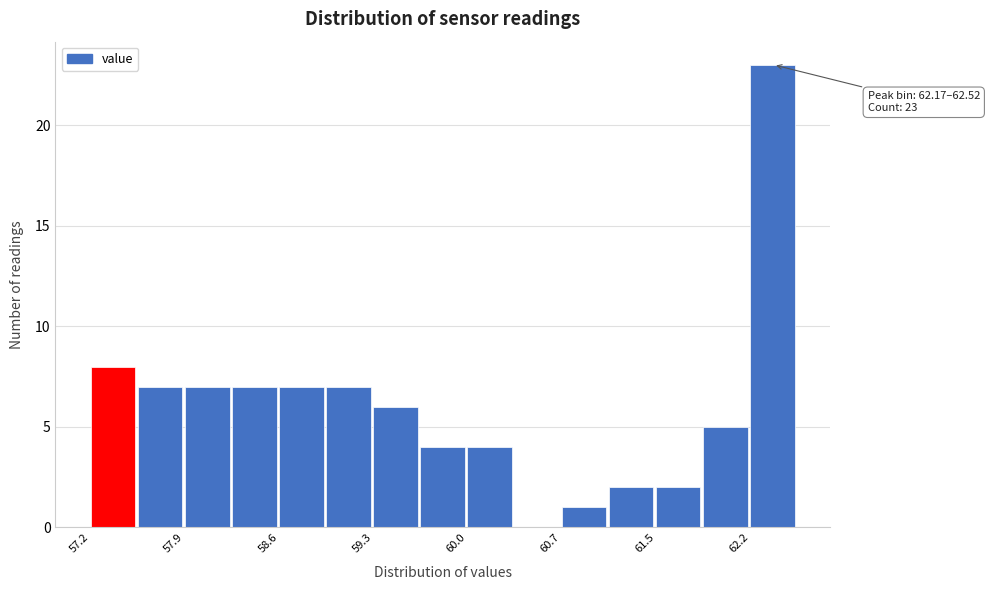

Read against the x-axis, roughly where is the centre of the tallest bar?

62.3